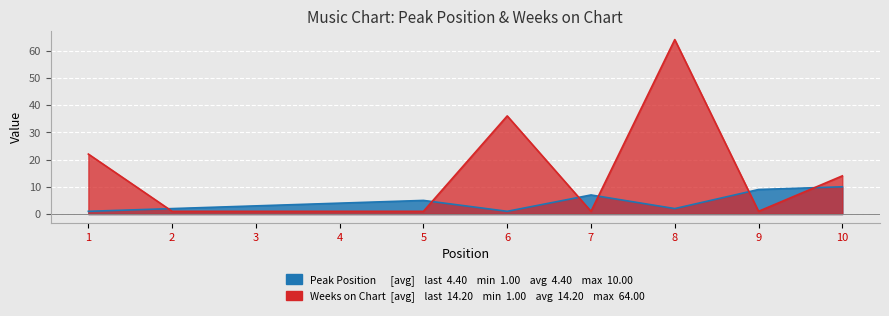

Which category has the highest value in the Peak Position series?

10